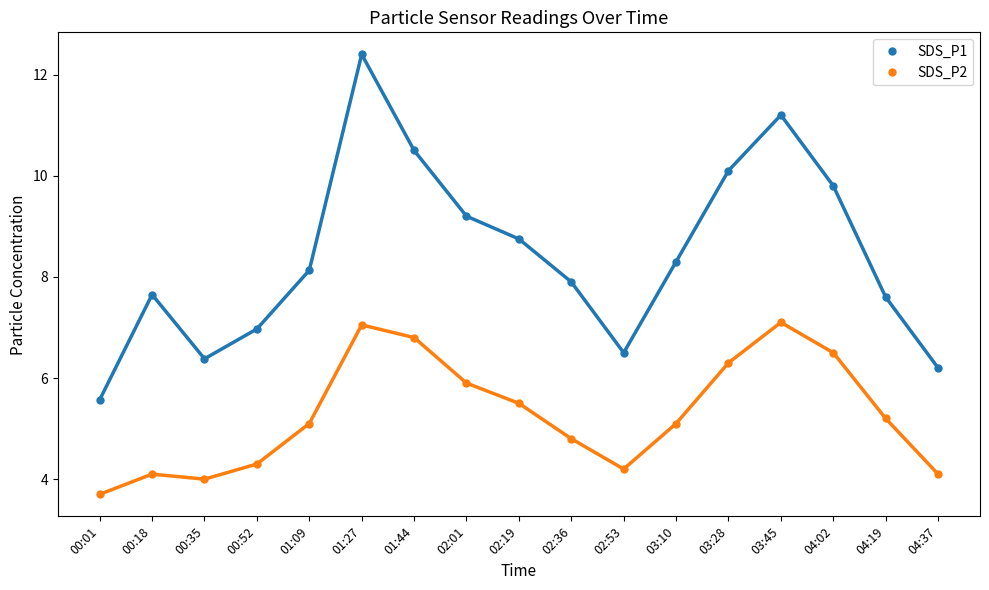

What is the total value across all series at 03:10?

13.4